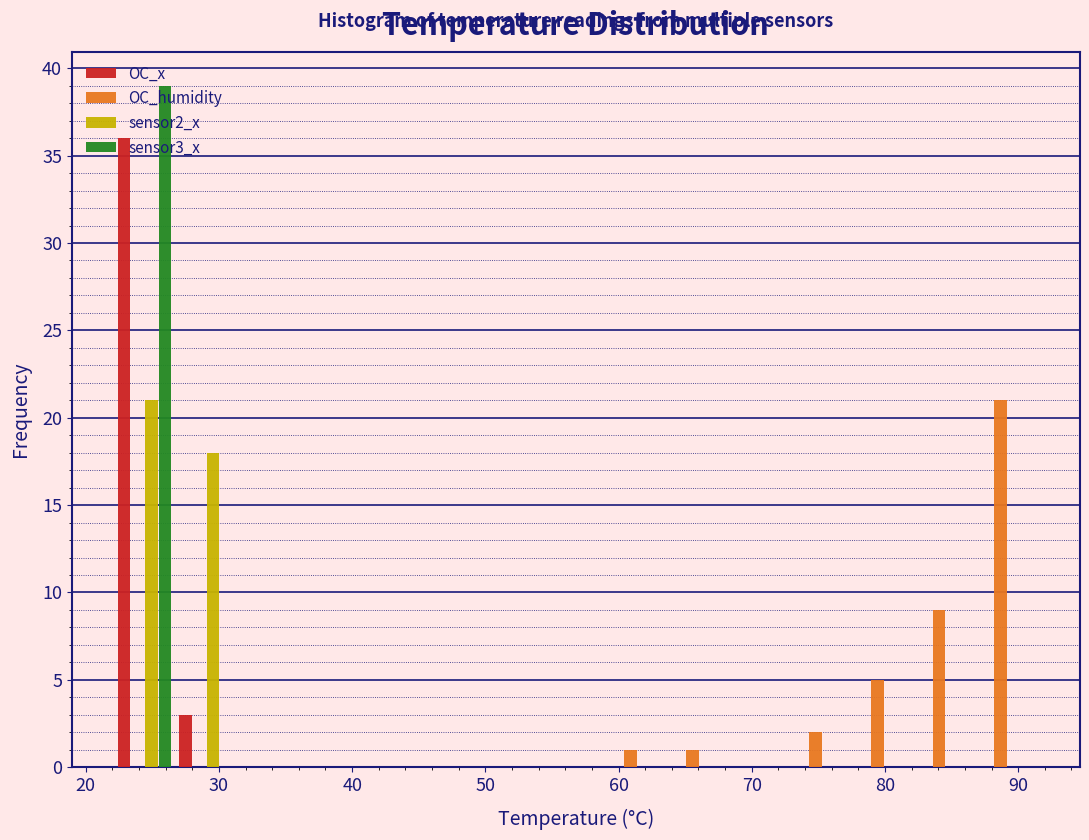

Reading left to right, list every range on the x-axis with the height of the bar of each series over it. Neither the bar edges nor the heights are printed on the chart, so give them approximately, as read against the axes.

22 to 27: OC_x=36	OC_humidity=0	sensor2_x=21	sensor3_x=39
27 to 31: OC_x=3	OC_humidity=0	sensor2_x=18	sensor3_x=0
31 to 36: OC_x=0	OC_humidity=0	sensor2_x=0	sensor3_x=0
36 to 41: OC_x=0	OC_humidity=0	sensor2_x=0	sensor3_x=0
41 to 45: OC_x=0	OC_humidity=0	sensor2_x=0	sensor3_x=0
45 to 50: OC_x=0	OC_humidity=0	sensor2_x=0	sensor3_x=0
50 to 54: OC_x=0	OC_humidity=0	sensor2_x=0	sensor3_x=0
54 to 59: OC_x=0	OC_humidity=0	sensor2_x=0	sensor3_x=0
59 to 64: OC_x=0	OC_humidity=1	sensor2_x=0	sensor3_x=0
64 to 68: OC_x=0	OC_humidity=1	sensor2_x=0	sensor3_x=0
68 to 73: OC_x=0	OC_humidity=0	sensor2_x=0	sensor3_x=0
73 to 78: OC_x=0	OC_humidity=2	sensor2_x=0	sensor3_x=0
78 to 82: OC_x=0	OC_humidity=5	sensor2_x=0	sensor3_x=0
82 to 87: OC_x=0	OC_humidity=9	sensor2_x=0	sensor3_x=0
87 to 92: OC_x=0	OC_humidity=21	sensor2_x=0	sensor3_x=0